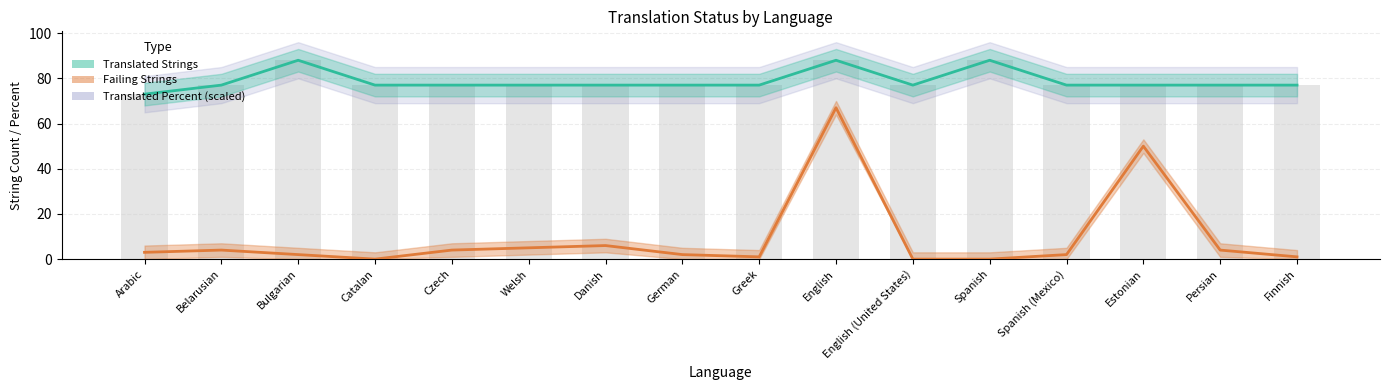

What is the sum of the translated_percent values at Finnish and Belarusian?

154